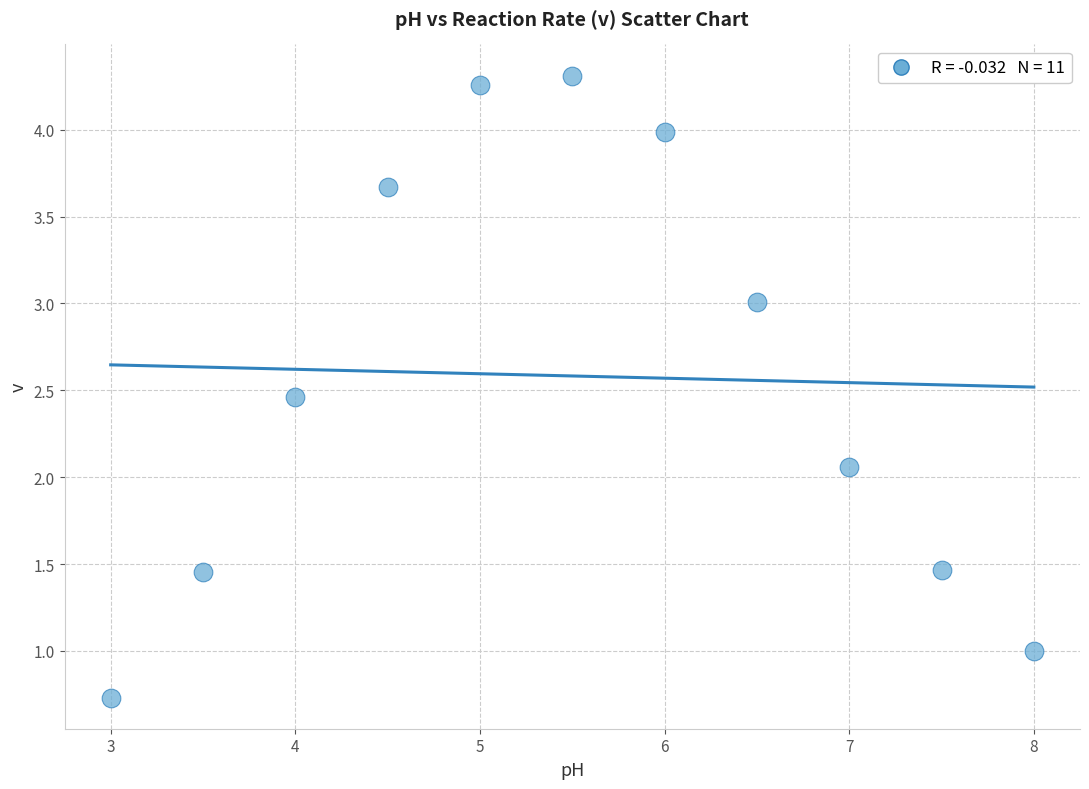

What Y value in the scatter plot is closest to 2?

2.1